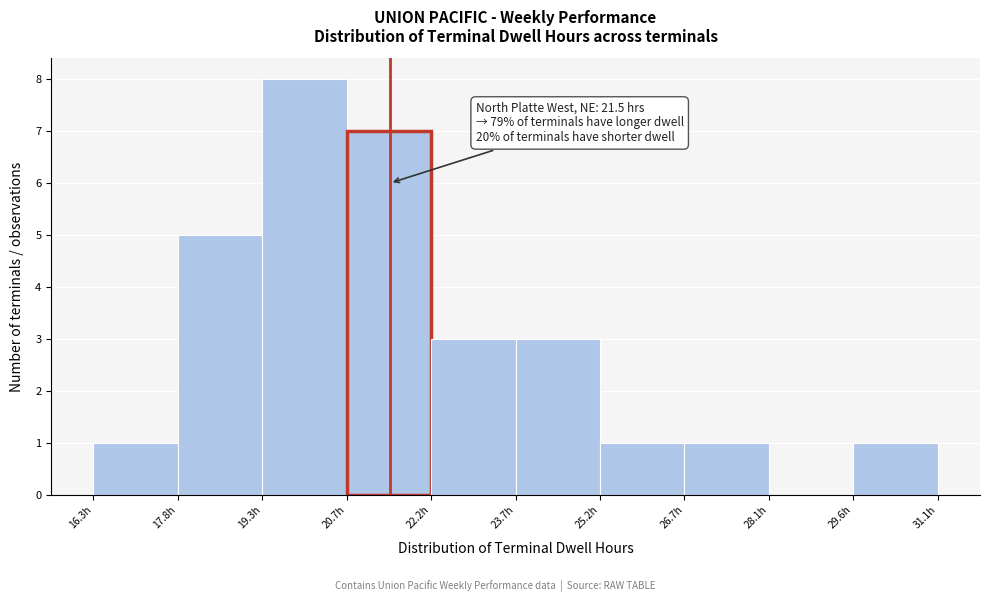

Which range on the x-axis has the tallest bar?

19.26 to 20.74